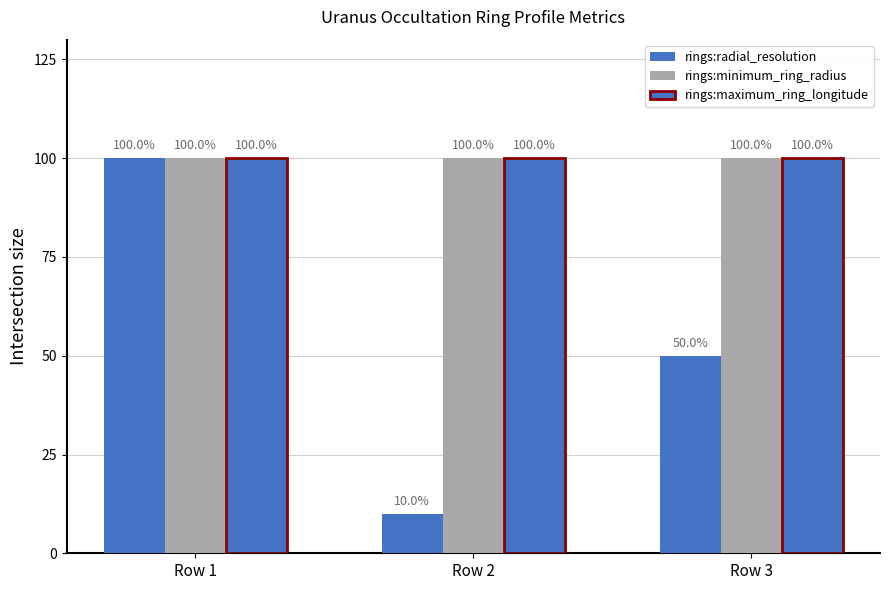

Reading left to right, what are all the values shown in this chart?

rings:radial_resolution: 100.0	10.0	50.0
rings:minimum_ring_radius: 100.0	100.0	100.0
rings:maximum_ring_longitude: 100.0	100.0	100.0